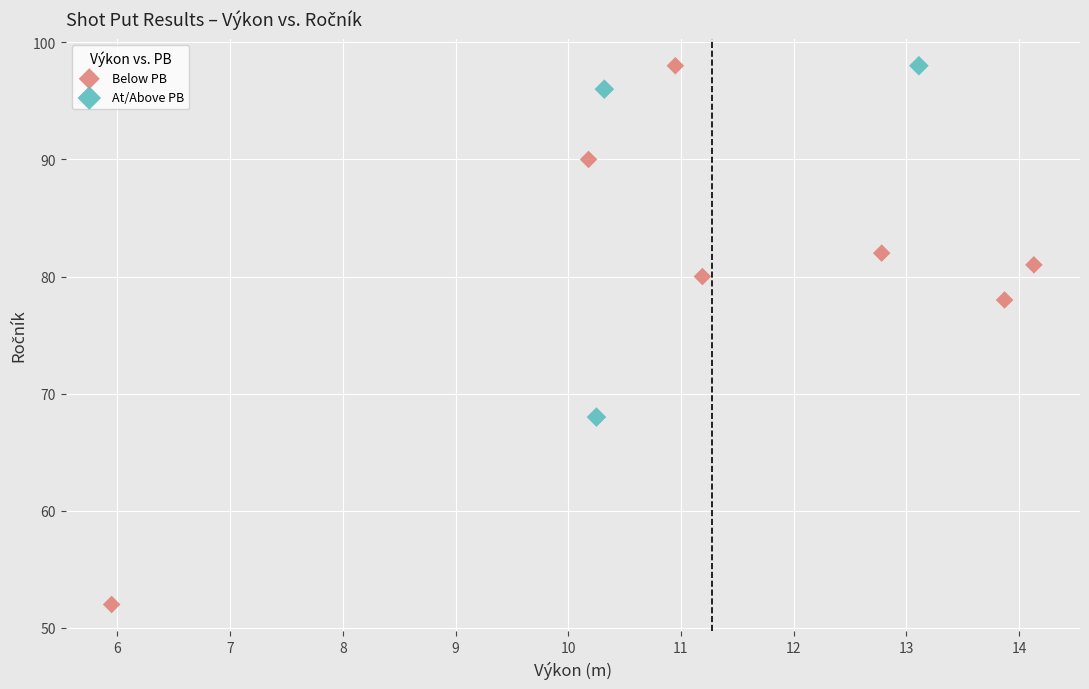

Which series has the largest Y range (max minus min)?

Below PB